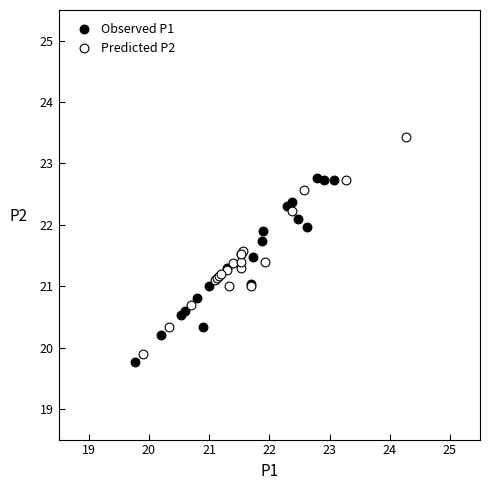

Which series reaches the maximum Y coordinate?

Predicted P2